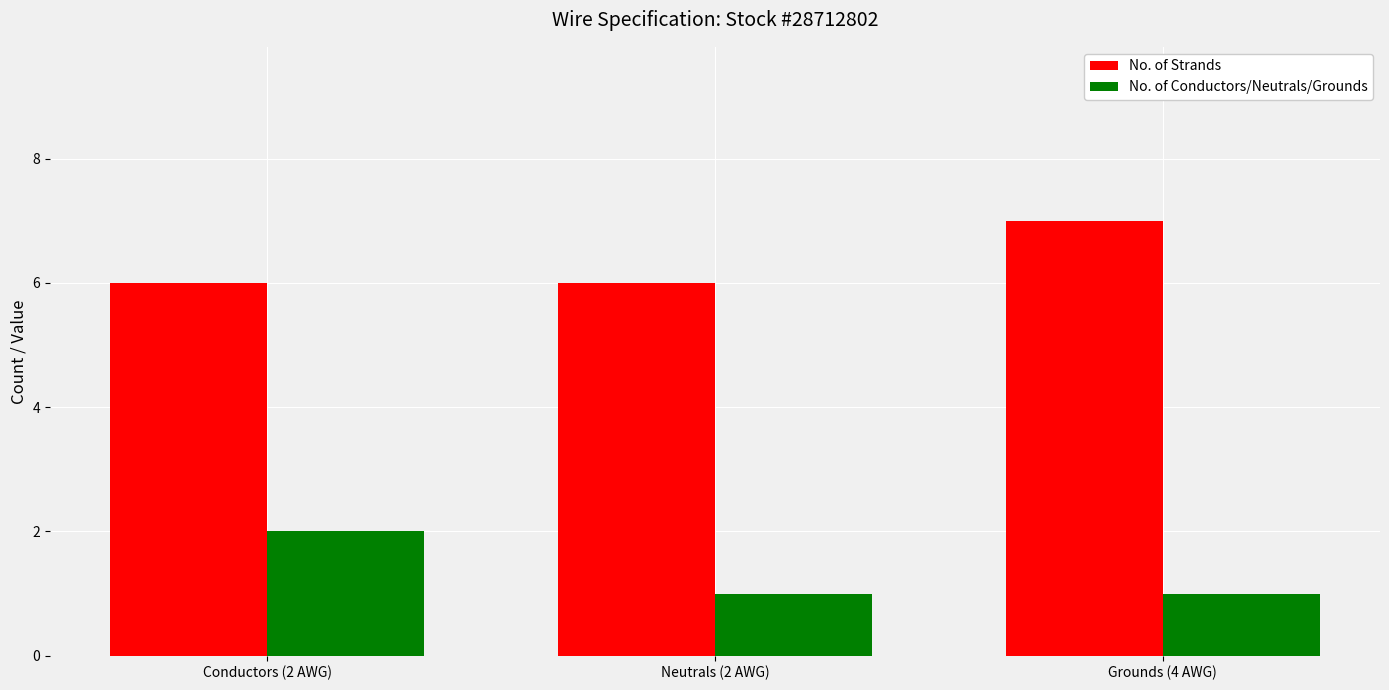

What is the greatest value displayed?

7